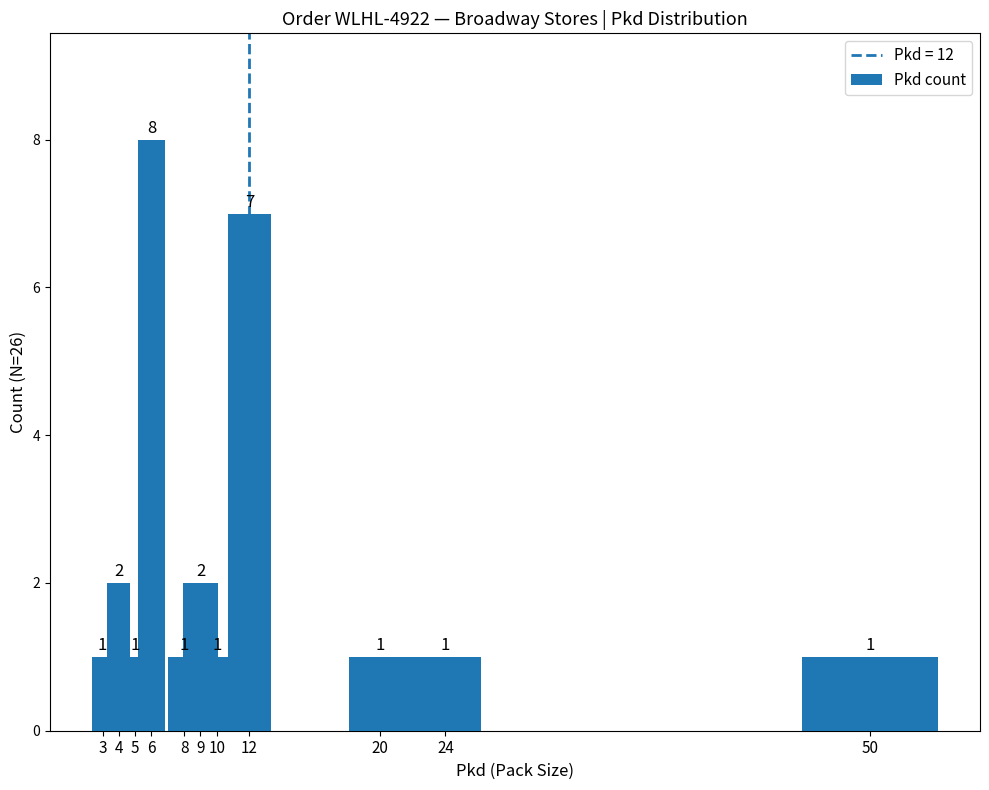

What is the maximum value shown in the chart?

8